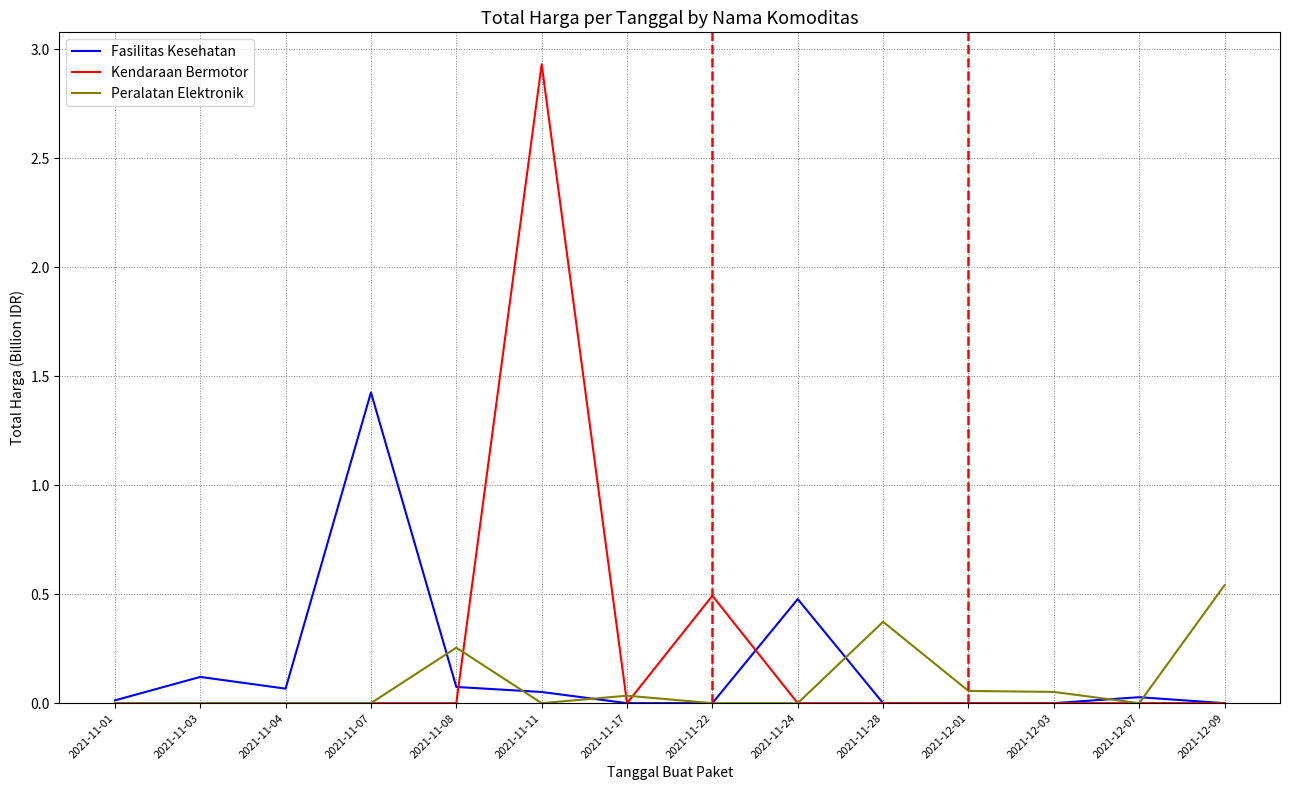

What is the total value across all series at 2021-11-11?

3.0